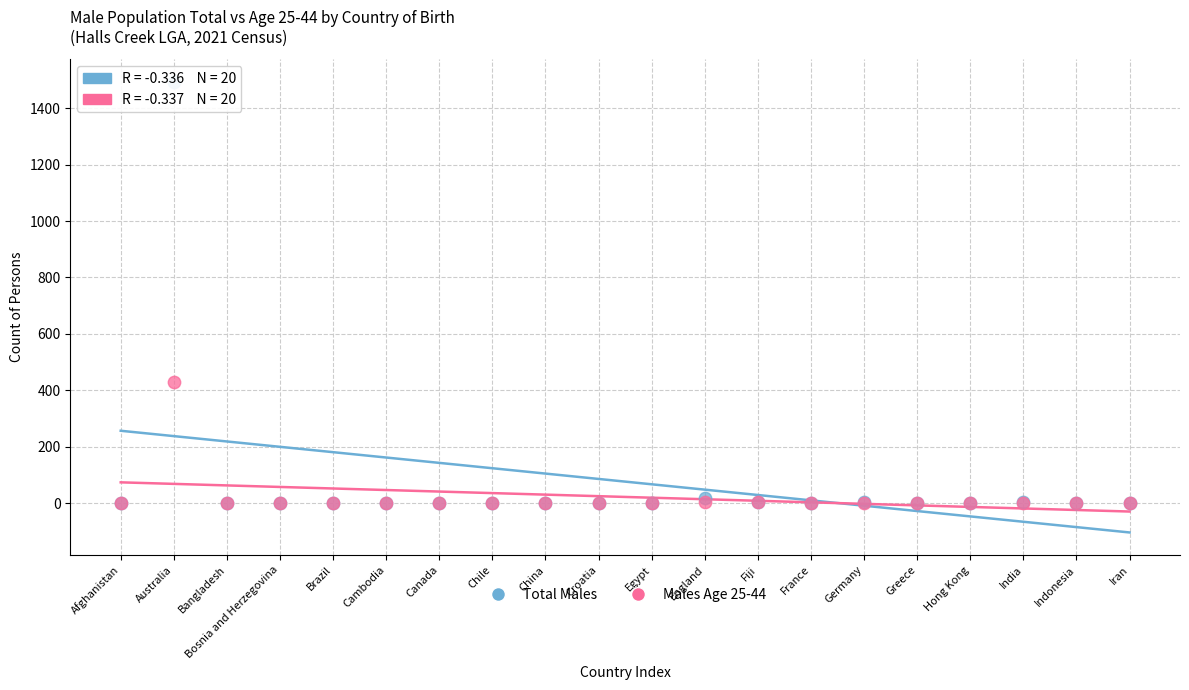

Across all series, what Y value is closest to 747?

428